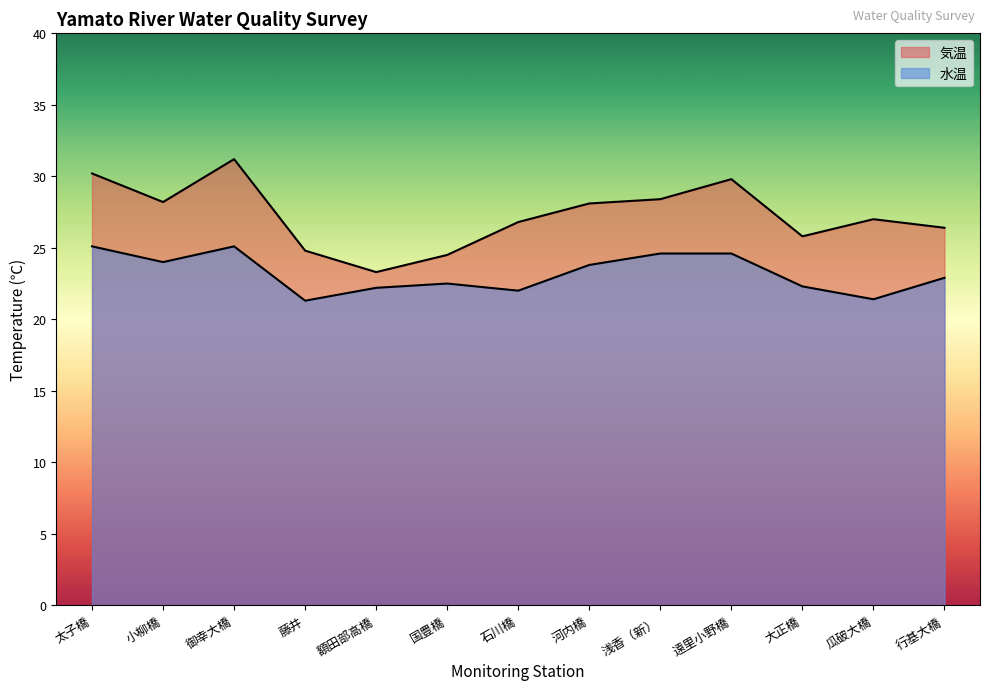

Count the number of data series in this chart.

2